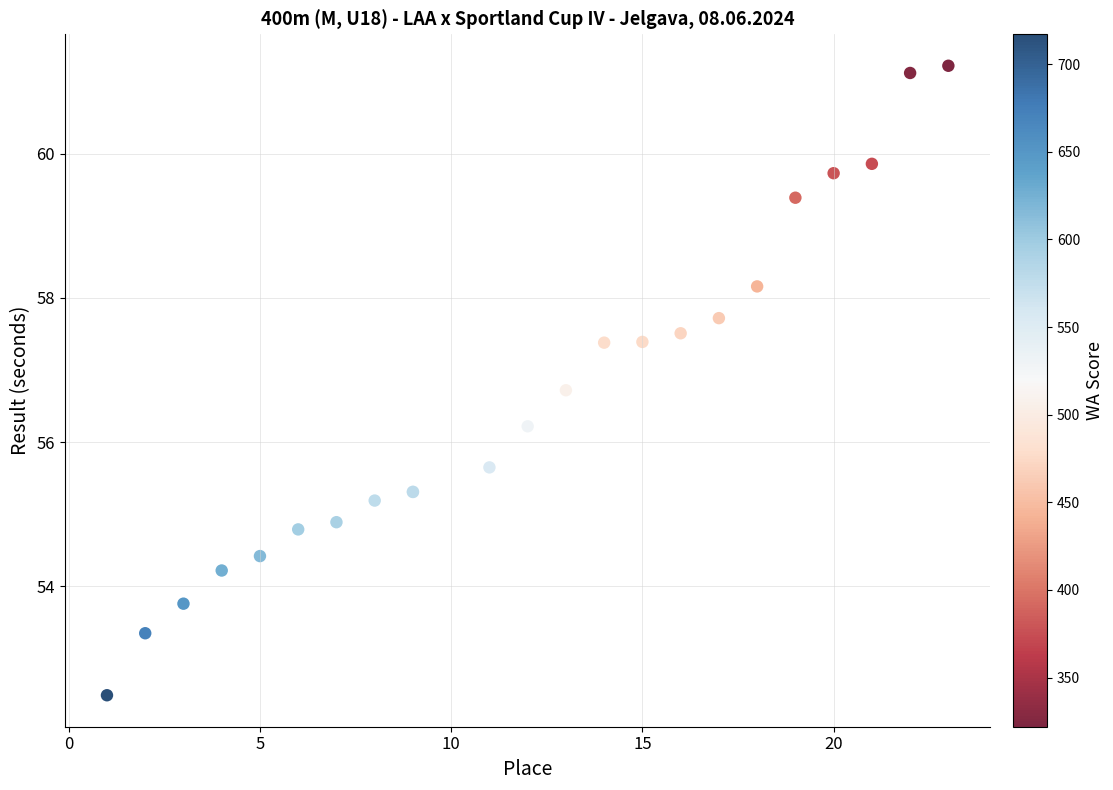

What Y value in the scatter plot is closest to 56?

56.2